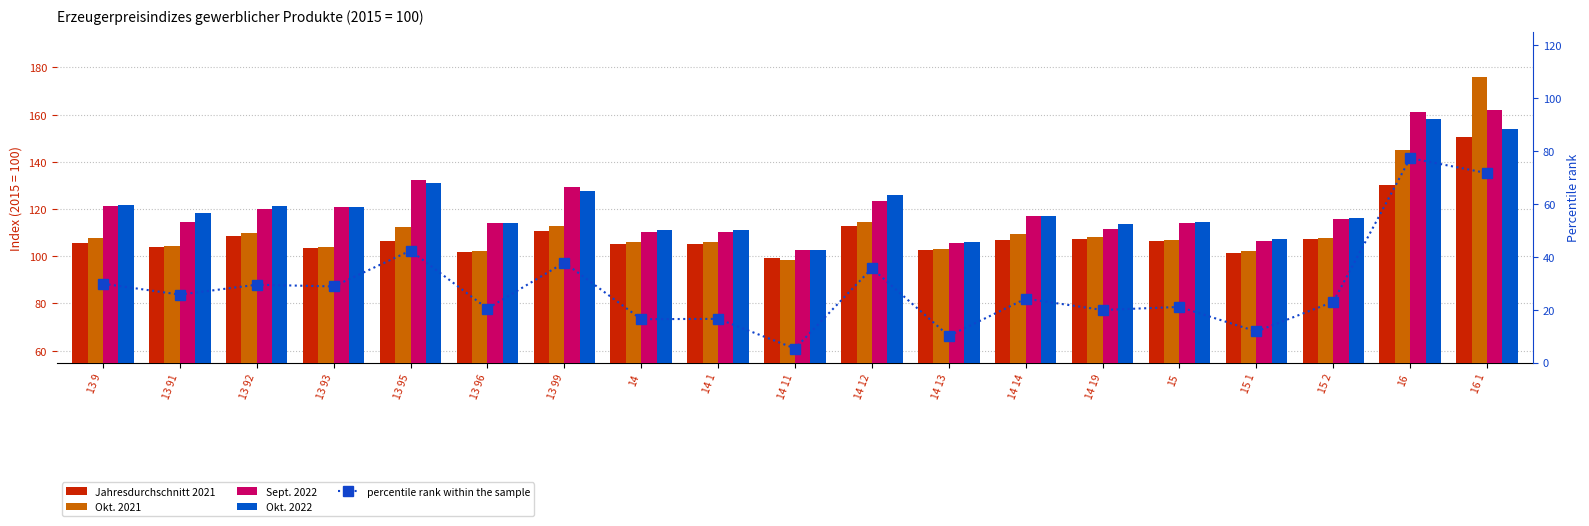

What is the difference between the maximum and minimum values in the Jahresdurchschnitt 2021 series?

51.5